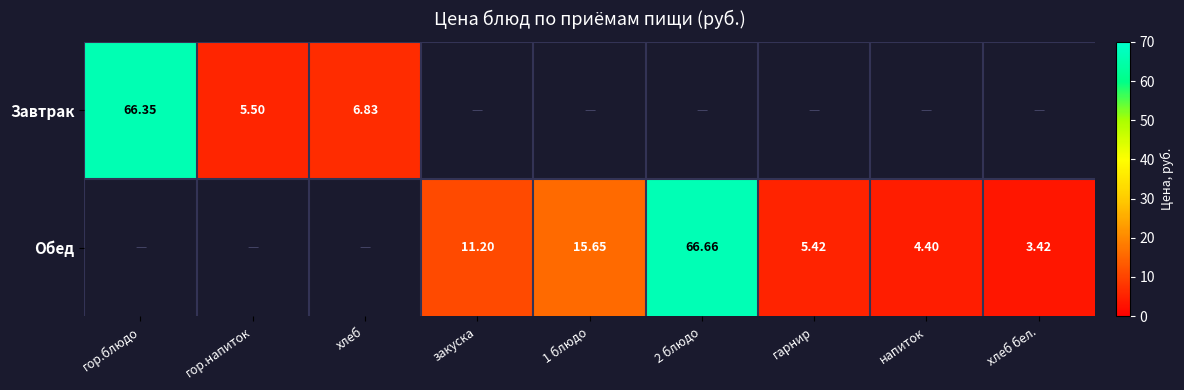

Is the value of Завтрак at гор.напиток greater than the value of Обед at 1 блюдо?

No